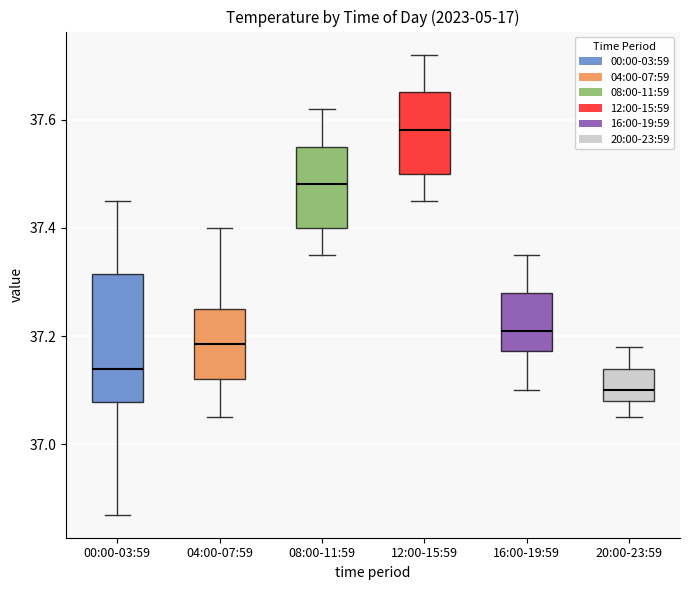

Which box is the tallest, from its lower edge to its upper edge?

00:00-03:59